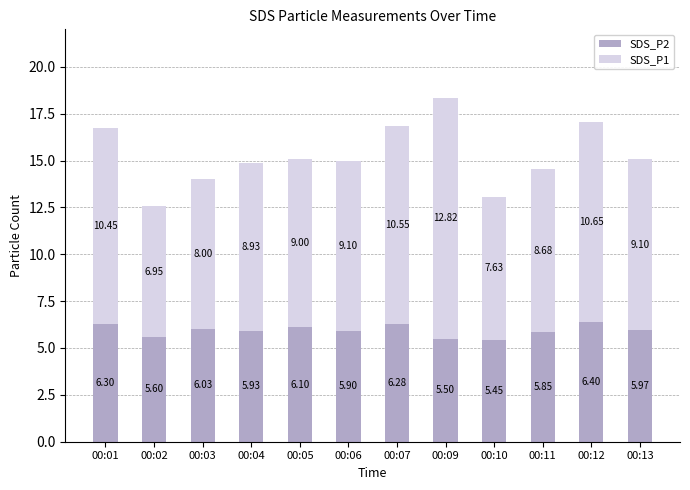

Is it true that SDS_P2 equals 6.0 at 00:13?

True